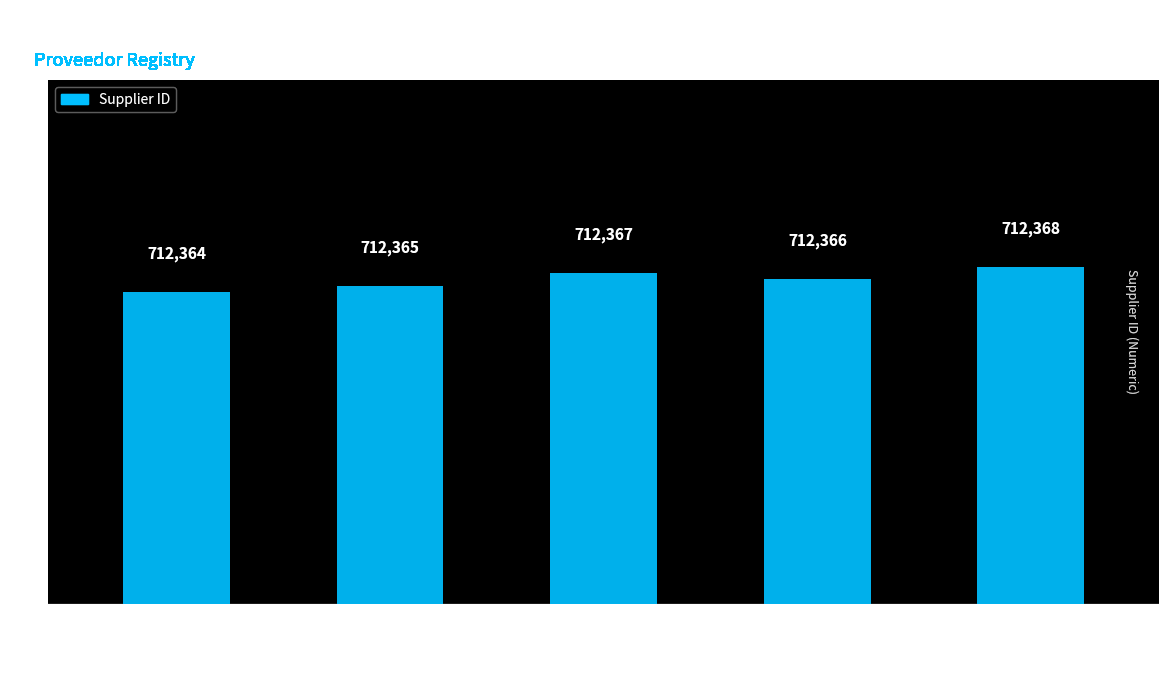

What is the average value?

712366